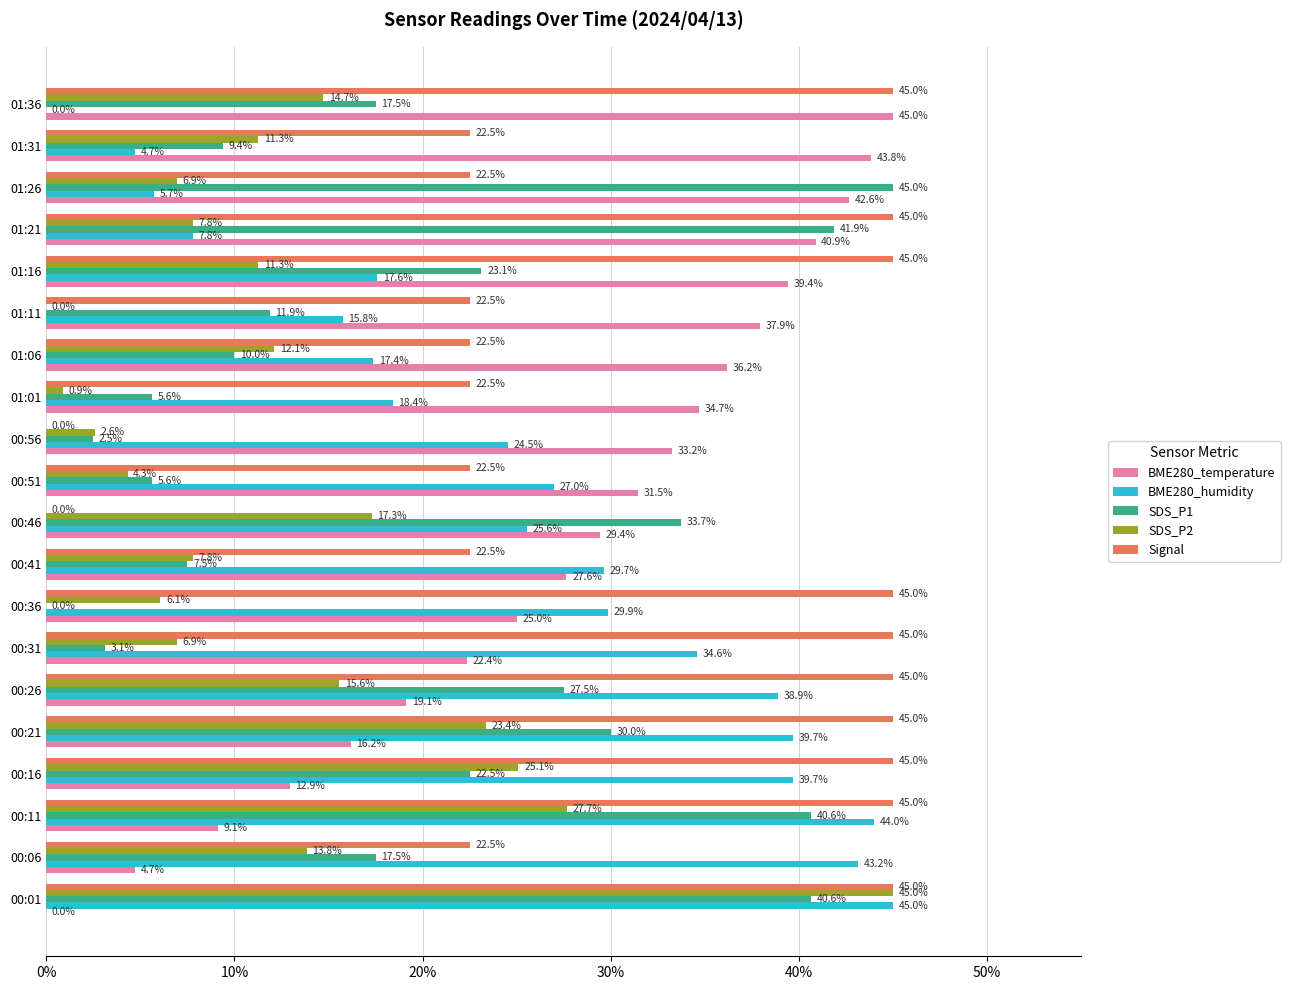

Which series changed the most between 01:16 and 01:31?

Signal